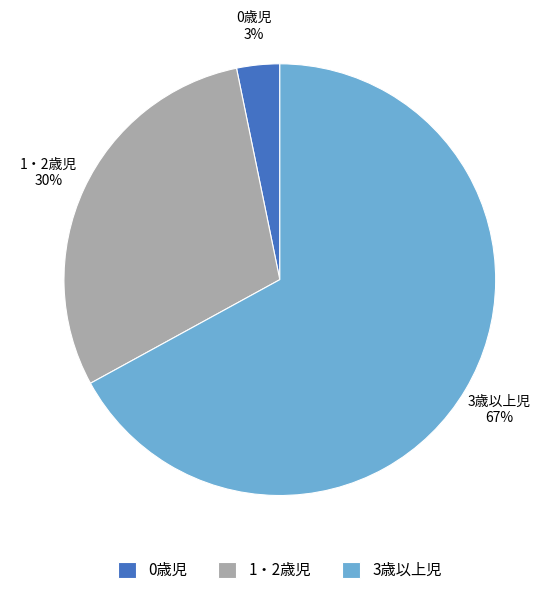

Do 0歳児 and 1・2歳児 together represent more than half of the pie?

No